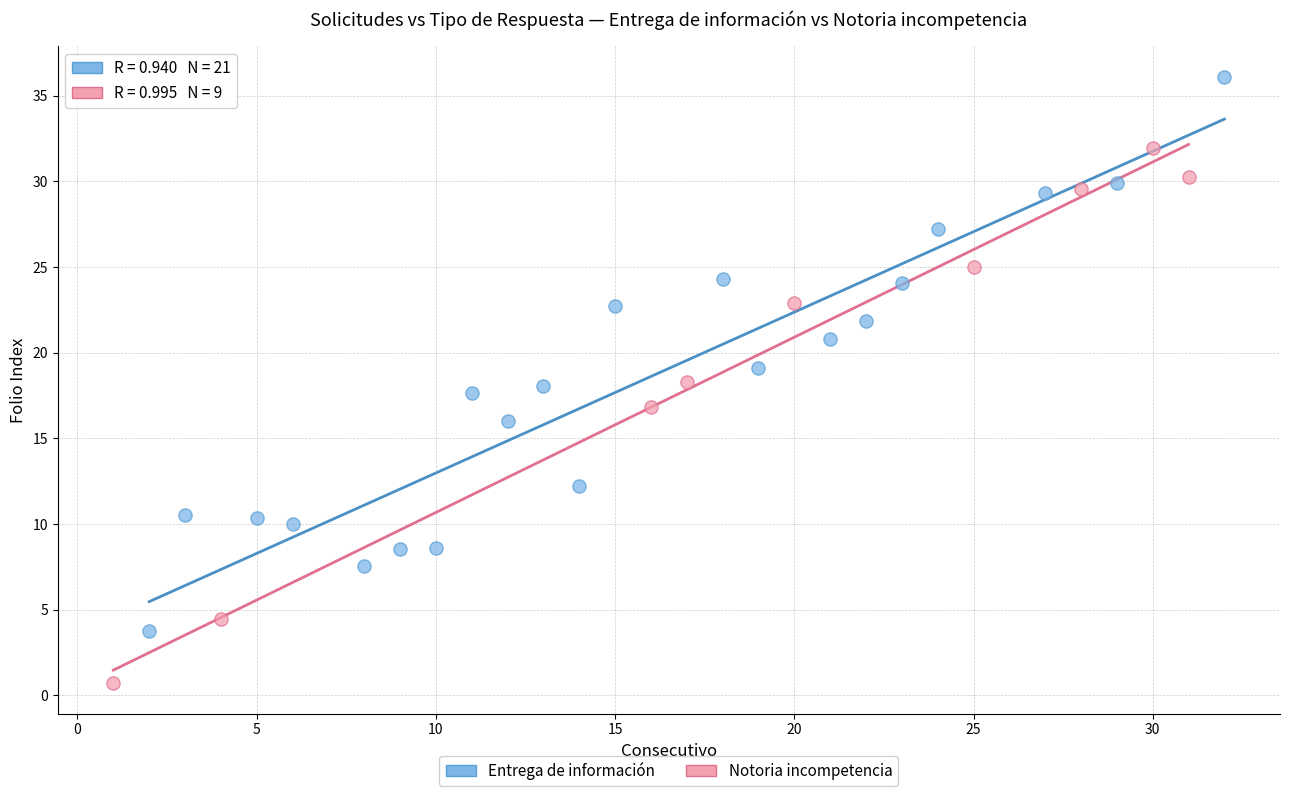

Which series contains the lowest Y value?

Notoria incompetencia